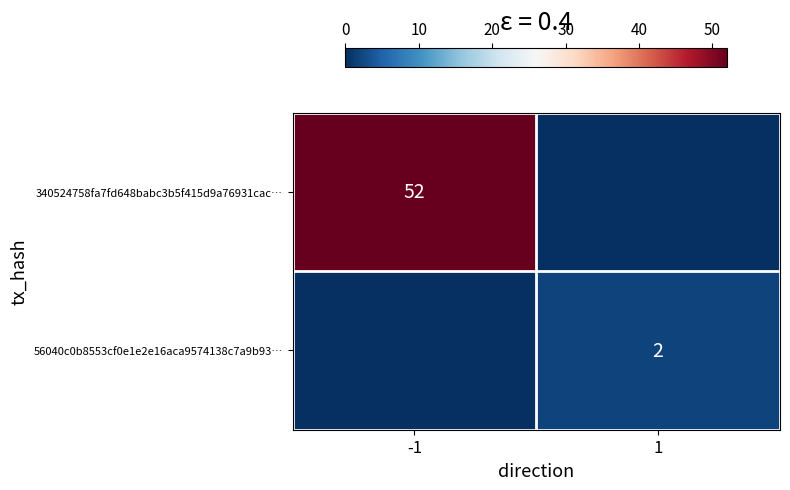

The 56040c0b8553cf0e1e2e16aca9574138c7a9b93… series shows 2 at 1. True or false?

True